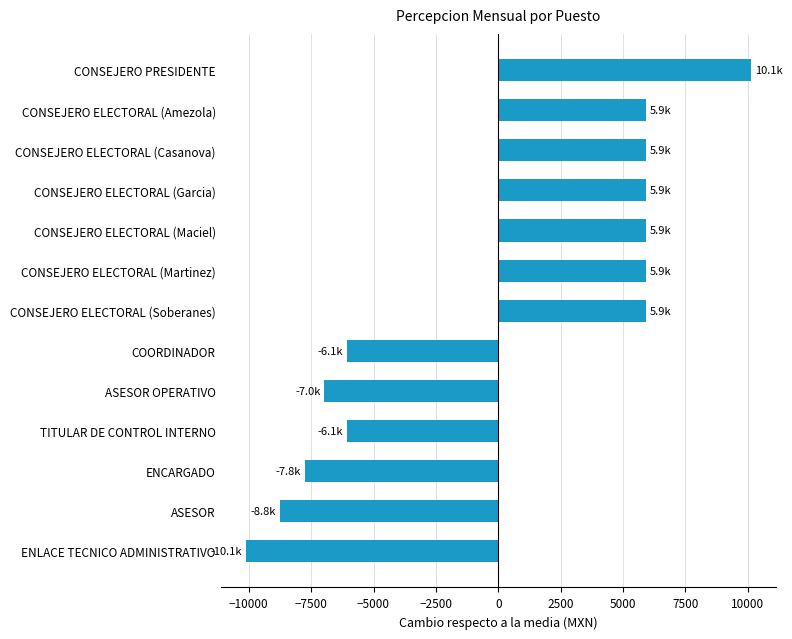

Count the number of data series in this chart.

1